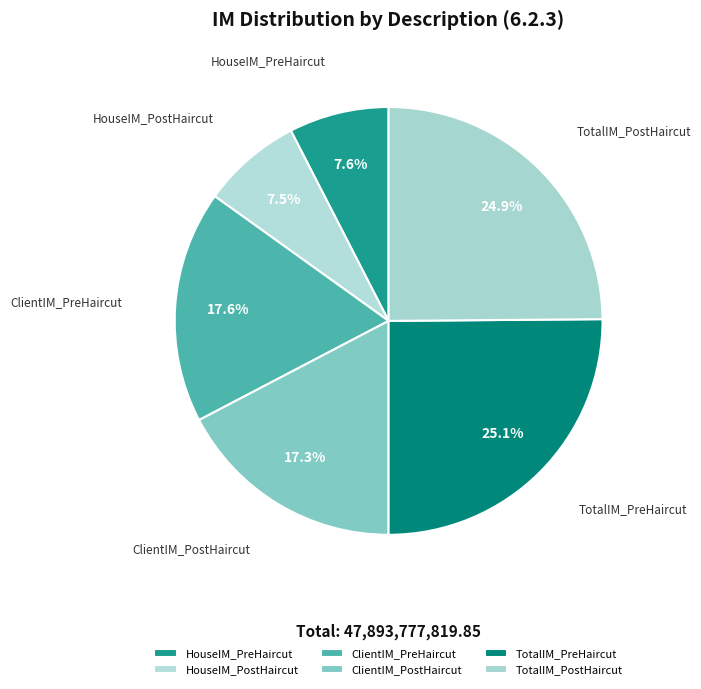

Does TotalIM_PostHaircut account for over 50% of the chart?

No